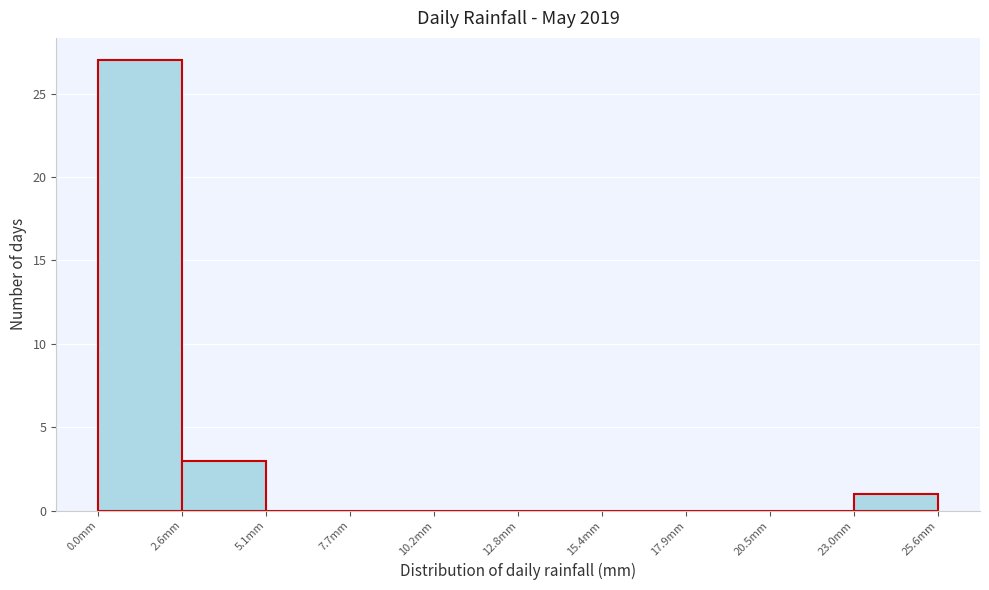

Reading left to right, transcribe this chart: for each bar, give the range it covers on the x-axis and its height. Neither the bar edges nor the heights are printed on the chart, so give them approximately, as read against the axes.

0.0 to 2.5: 27
2.5 to 5.0: 3
5.0 to 7.5: 0
7.5 to 10.0: 0
10.0 to 13.0: 0
13.0 to 15.5: 0
15.5 to 18.0: 0
18.0 to 20.5: 0
20.5 to 23.0: 0
23.0 to 25.5: 1